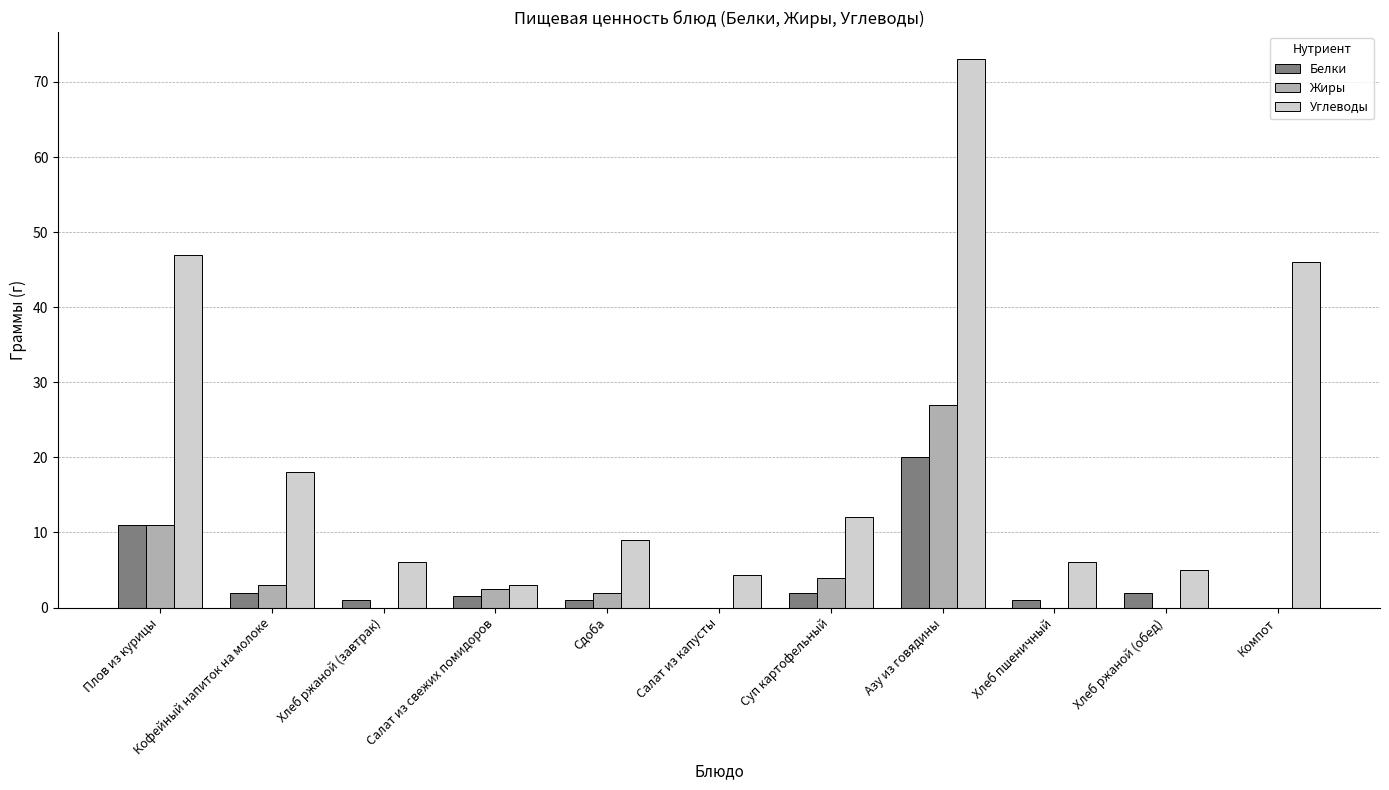

Reading right to left, list all the values displayed in this chart.

Белки: 0.0	2.0	1.0	20.0	2.0	0.0	1.0	1.5	1.0	2.0	11.0
Жиры: 0.0	0.0	0.0	27.0	4.0	0.0	2.0	2.5	0.0	3.0	11.0
Углеводы: 46.0	5.0	6.0	73.0	12.0	4.3	9.0	3.0	6.0	18.0	47.0